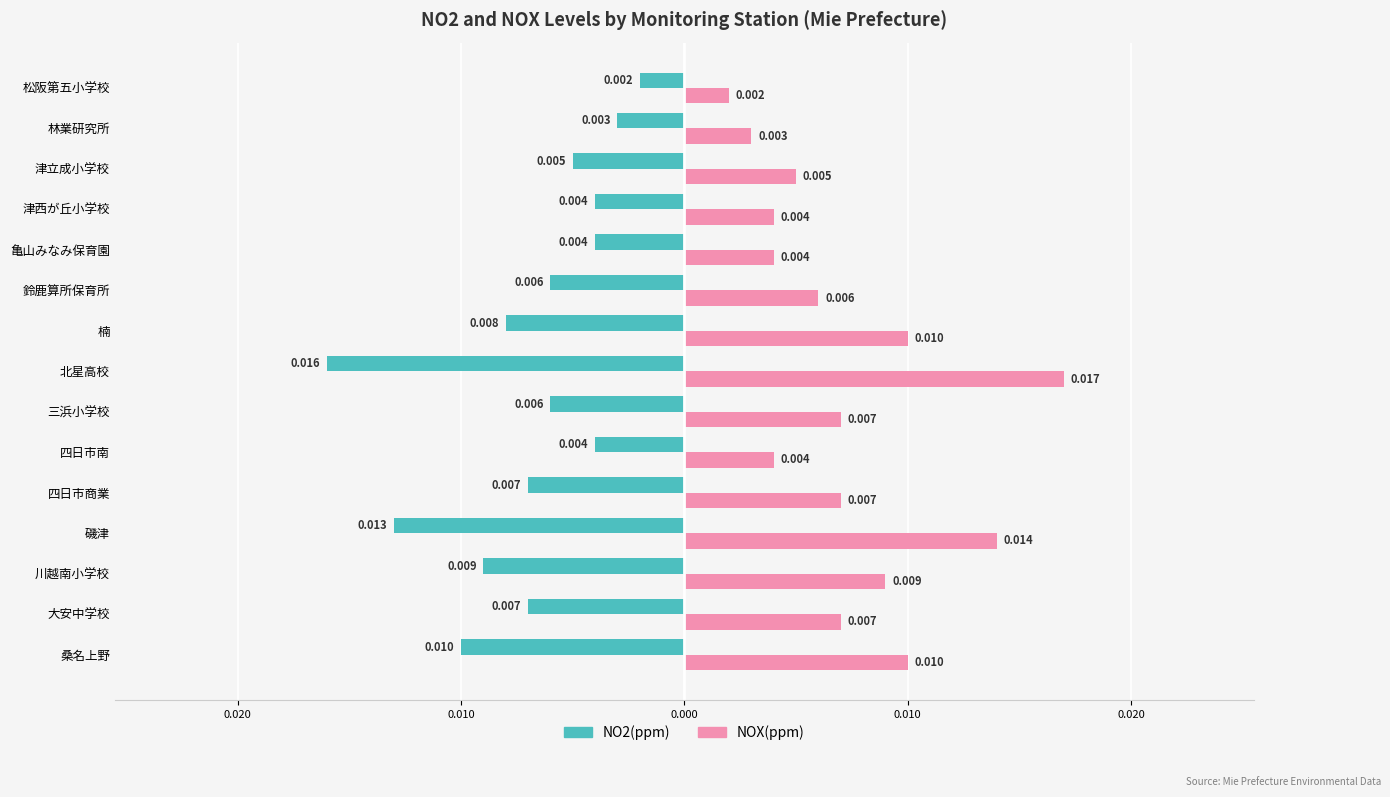

What are all the series names shown in the legend?

NO2(ppm), NOX(ppm)